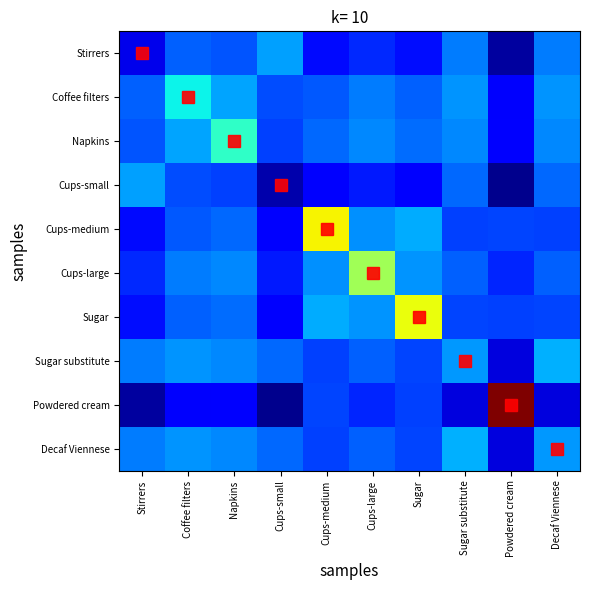

Rank the series at Cups-large from highest to lowest value.

Cups-large, Sugar, Cups-medium, Napkins, Coffee filters, Sugar substitute, Decaf Viennese, Stirrers, Powdered cream, Cups-small